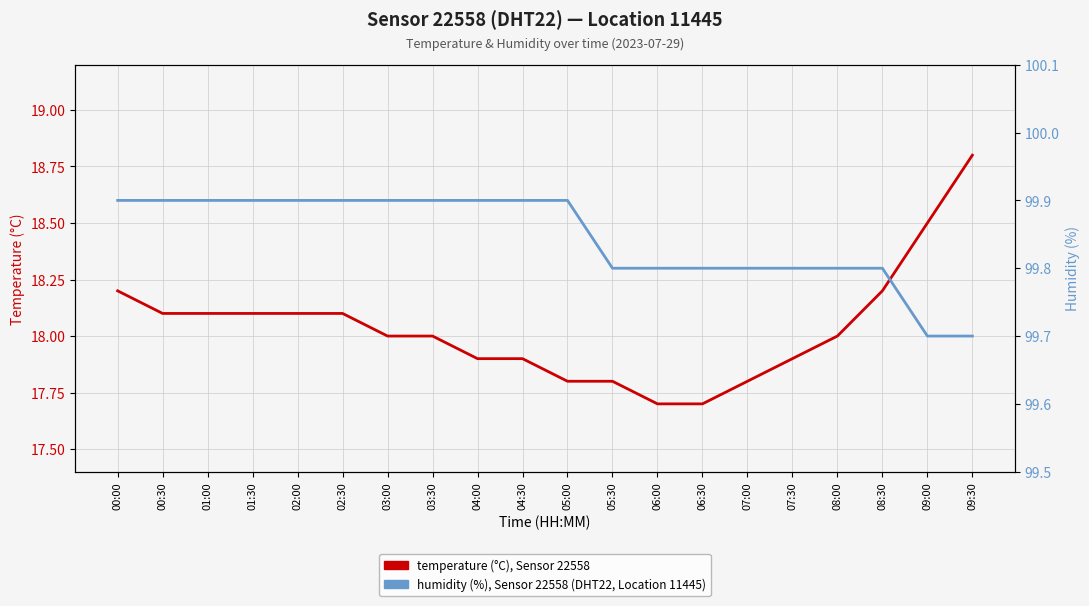

True or false: humidity (%) and temperature (°C) intersect in this chart.

False